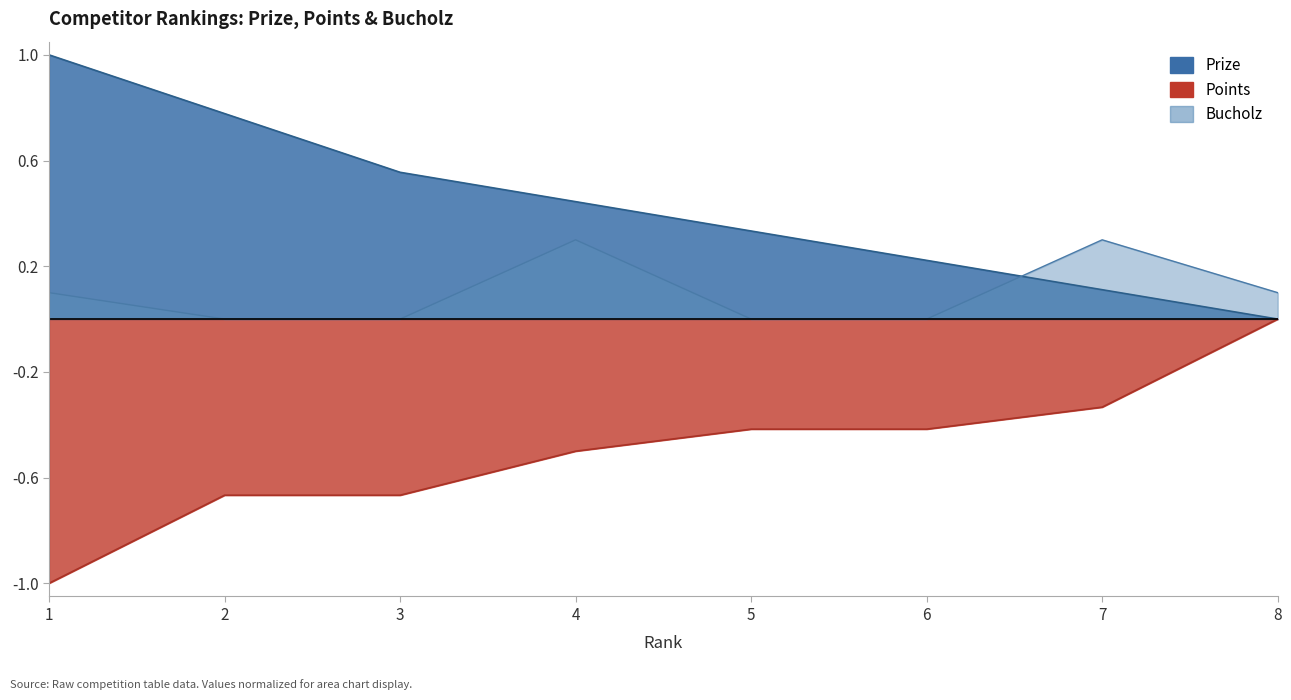

Which category has the lowest value across all series?

1